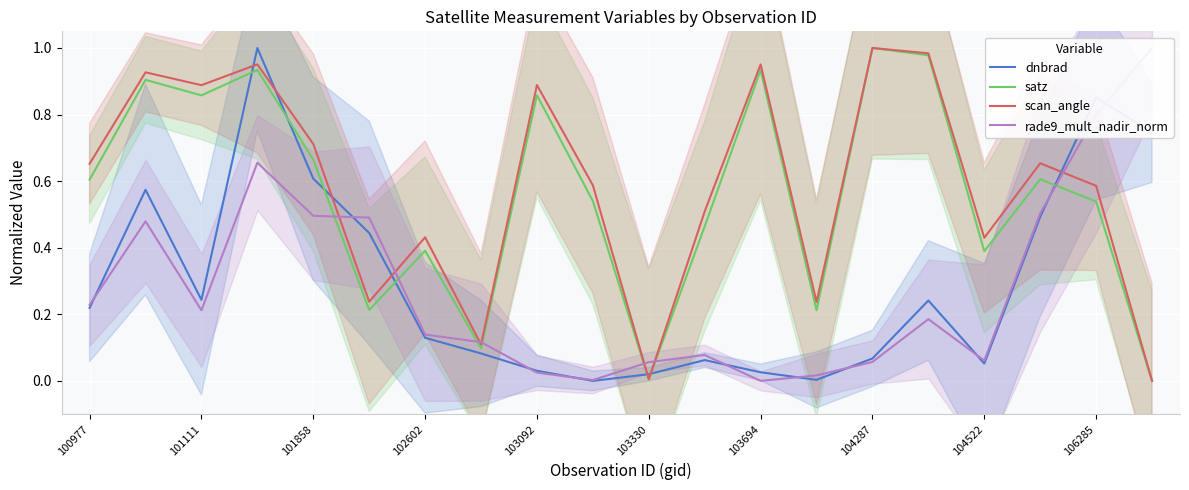

The dnbrad series shows 0.3 at 100977. True or false?

False